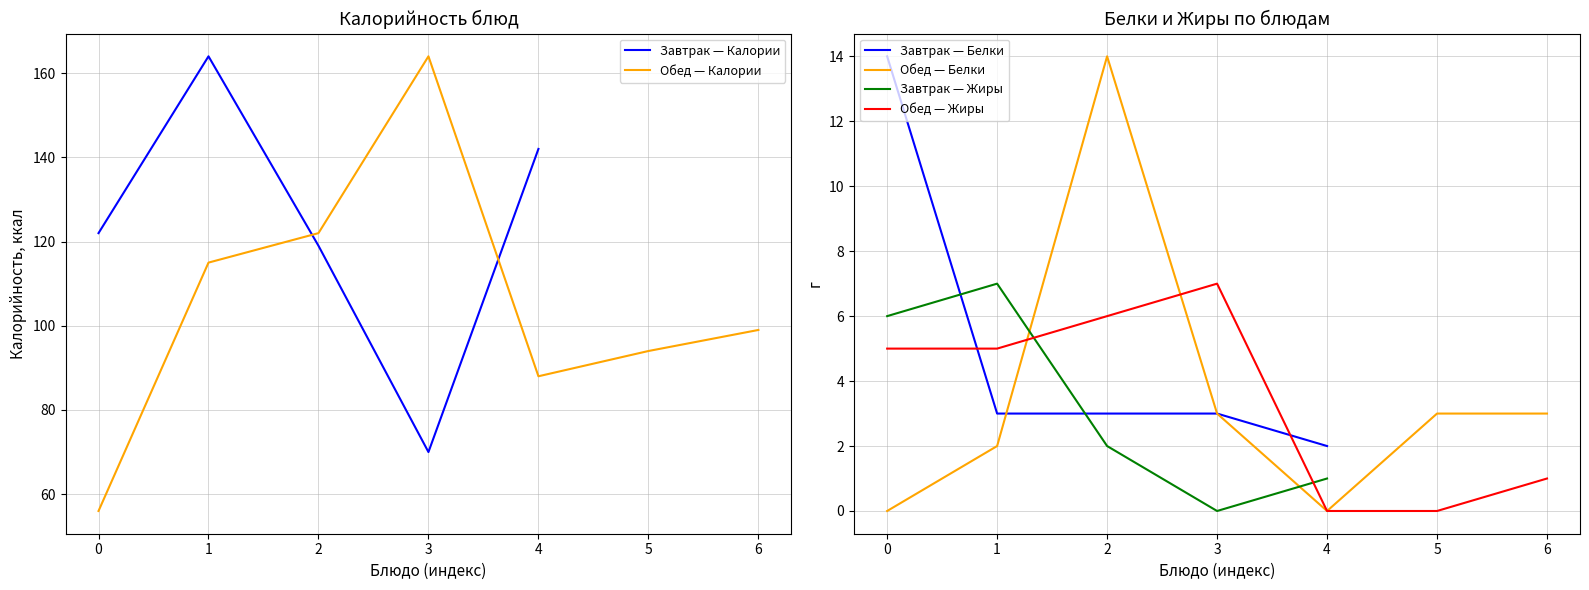

How many points are higher than both their immediate neighbors (excluding endpoints)?

1